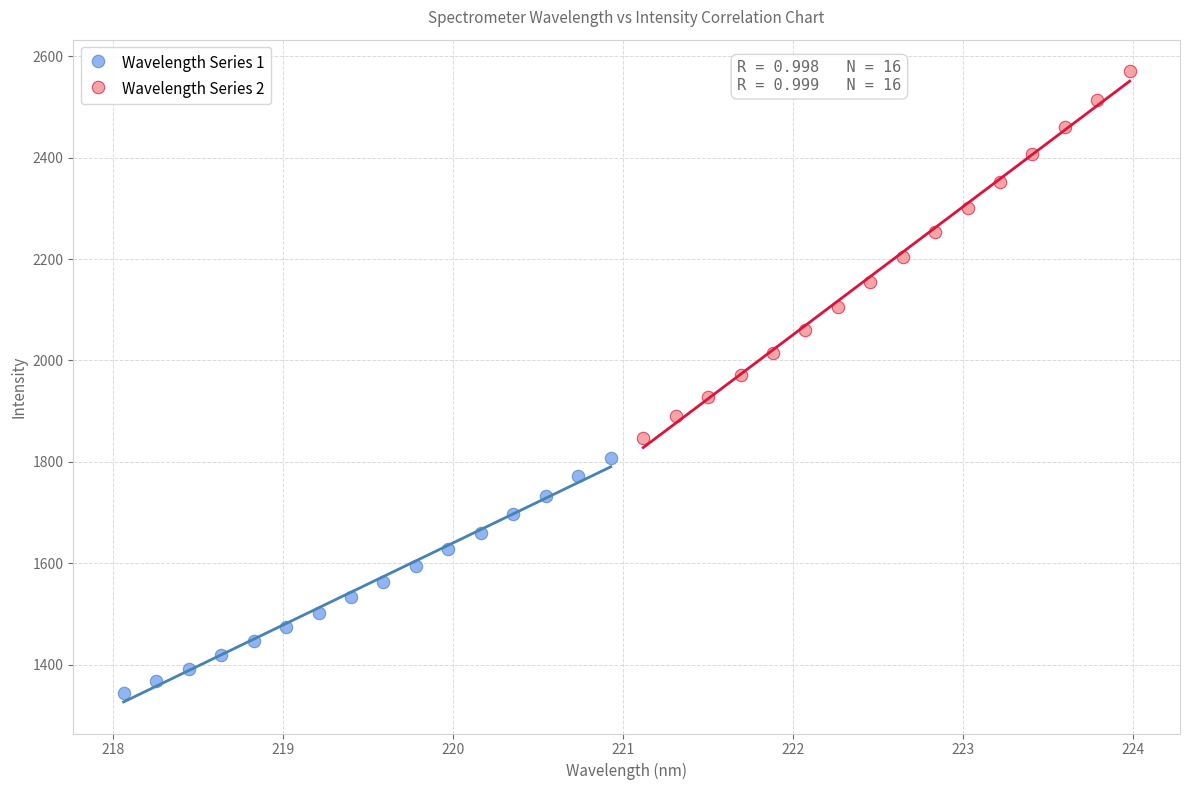

What are all the series names shown in the legend?

Wavelength Series 1, Wavelength Series 2